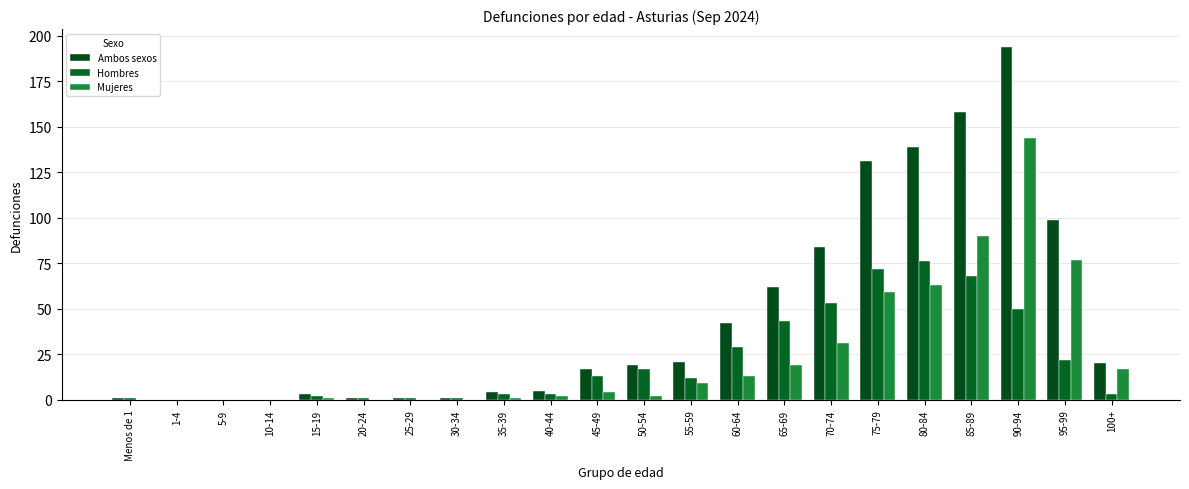

At which category is the sum across all series the highest?

90-94